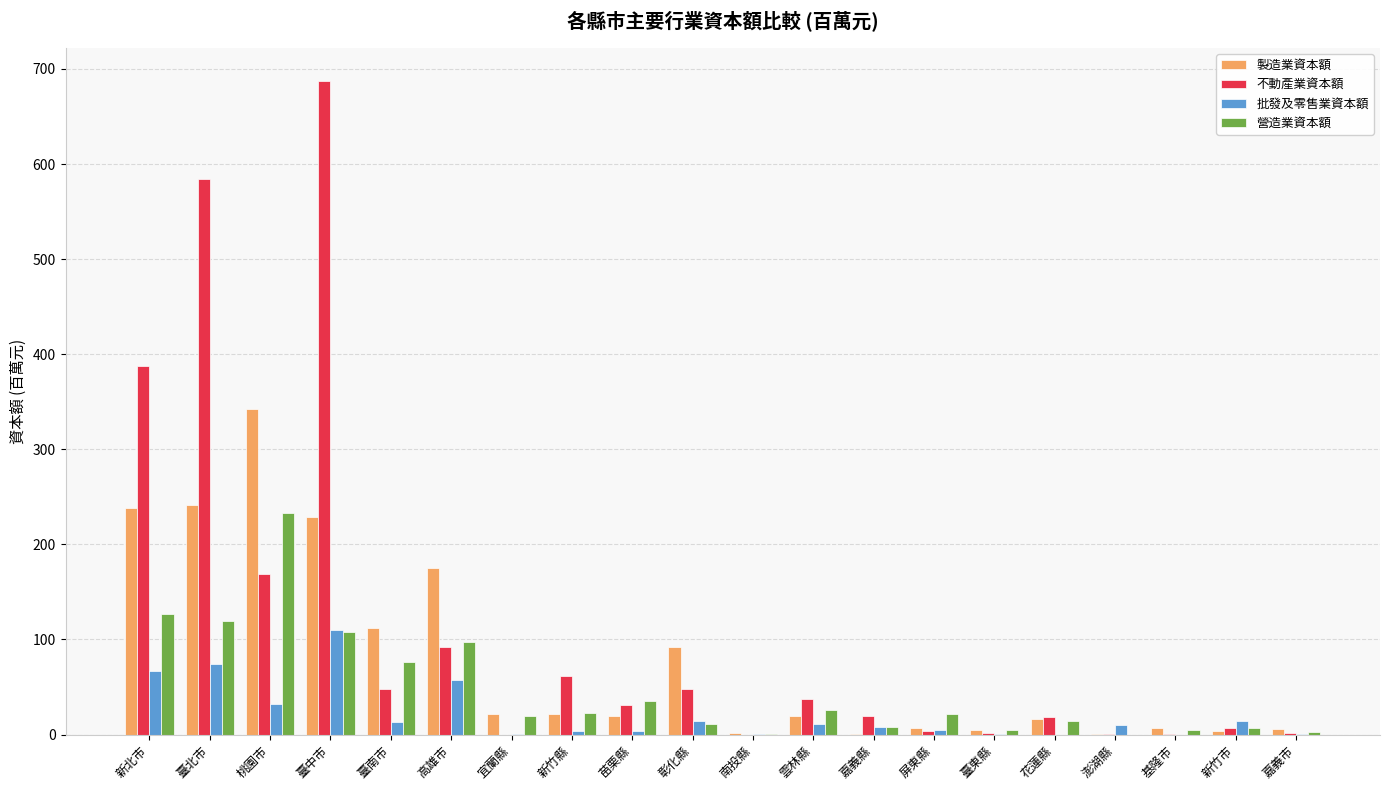

Which series changed the most between 彰化縣 and 屏東縣?

製造業資本額